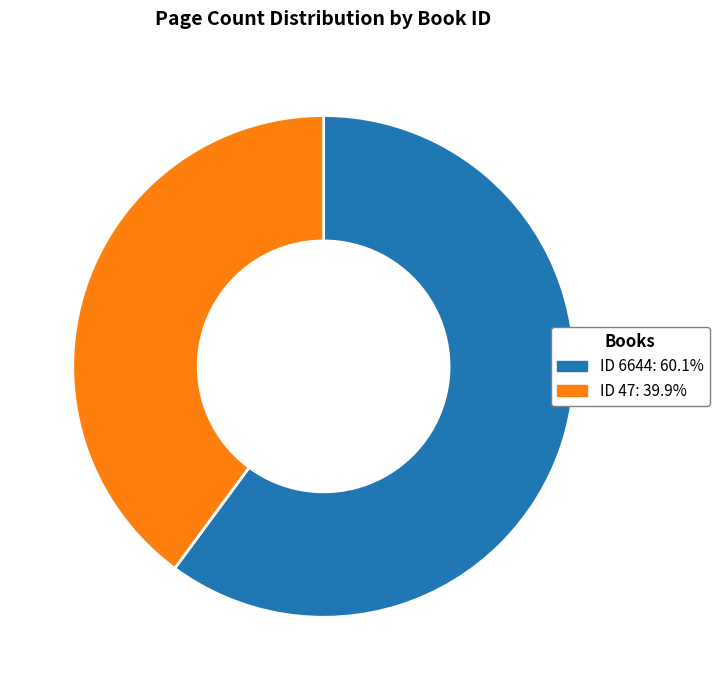

How many segments does this pie chart have?

2